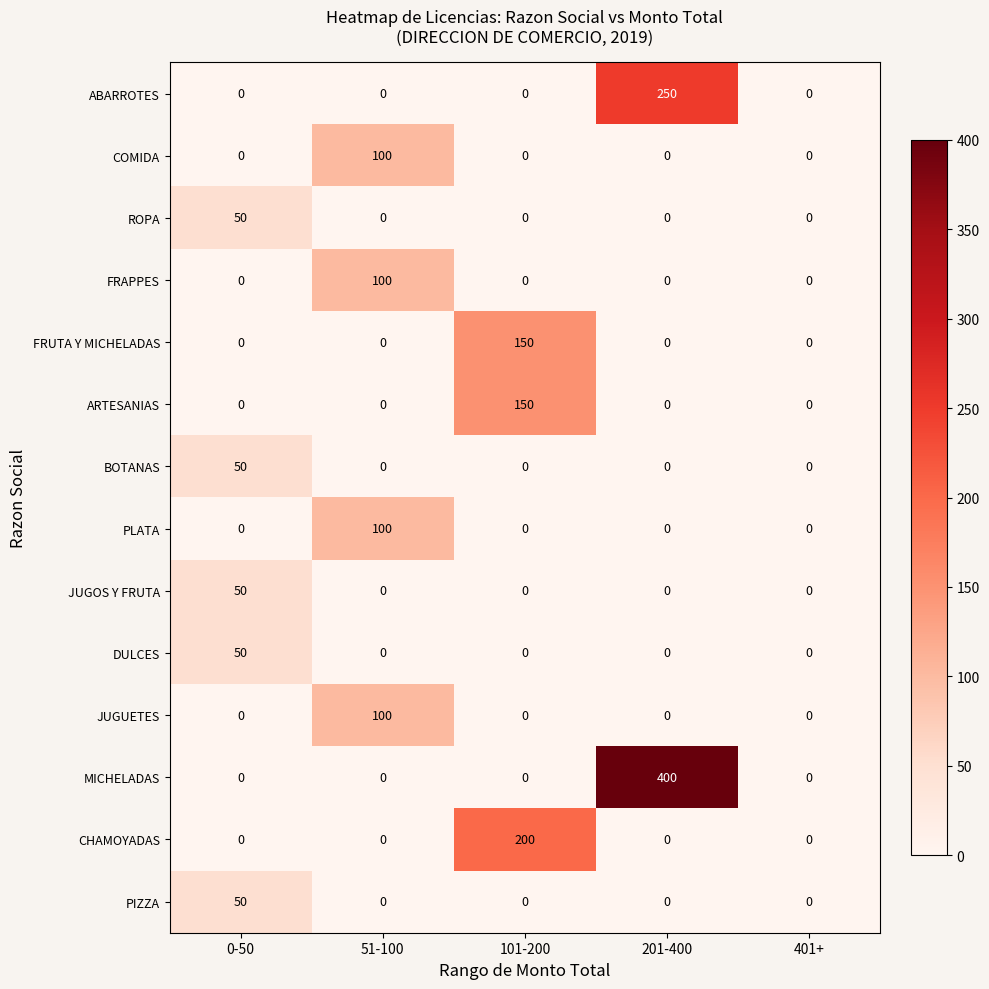

At how many categories does at least one series exceed 68?

3